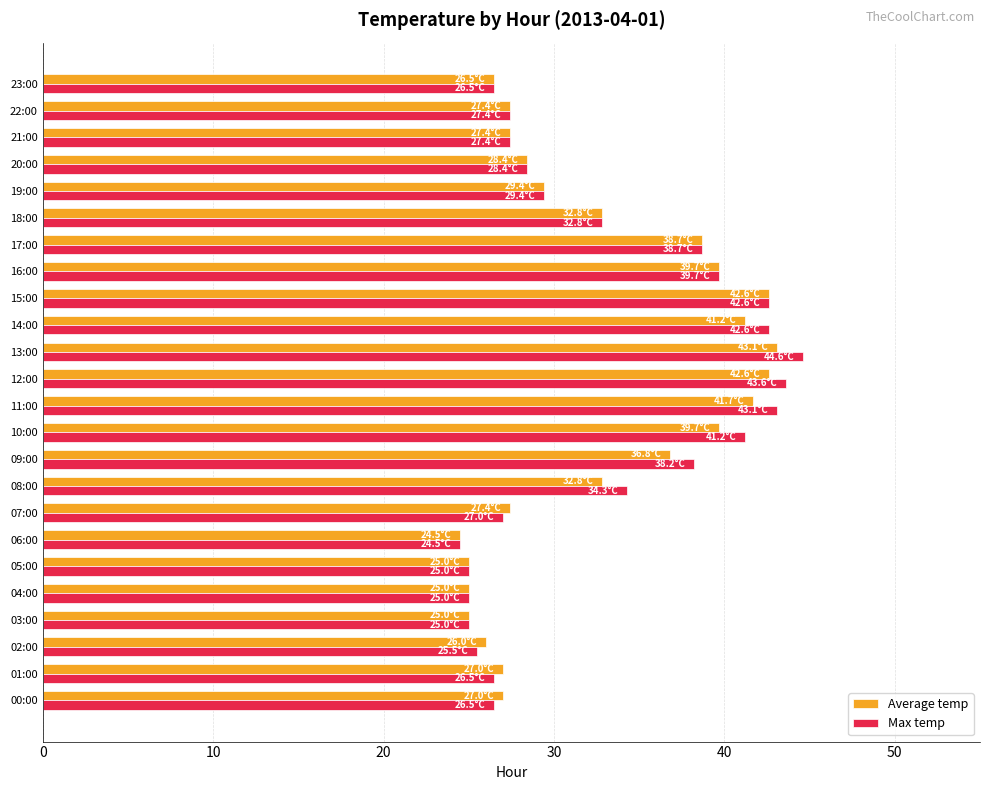

How many data points does each series have?

24